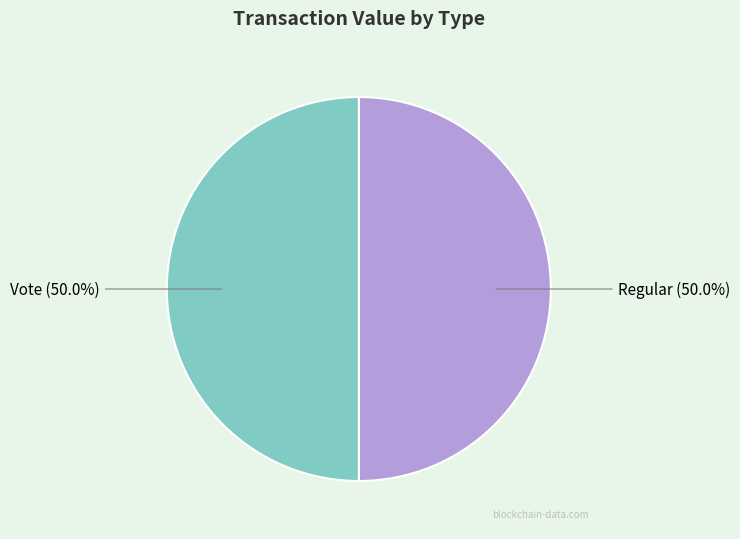

Approximately how many times larger is the value at Regular compared to Vote?

1.0